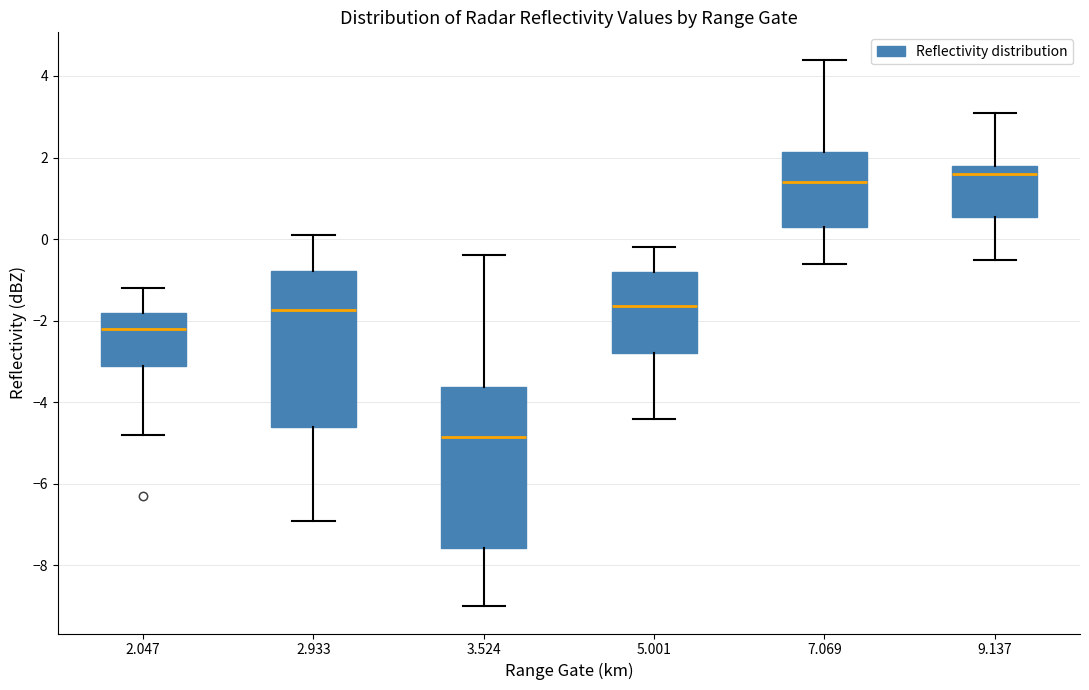

Reading left to right, transcribe this box plot: for each box, give where its median line is, the range the box spans, and where its two whiskers end, as read against the y-axis. The values are not printed on the chart, so give them approximately, as read against the axis.

2.047: median -2.2, box -3.0 to -1.8, whiskers -4.8 to -1.2
2.933: median -1.8, box -4.6 to -0.8, whiskers -6.8 to 0.2
3.524: median -4.8, box -7.6 to -3.6, whiskers -9.0 to -0.4
5.001: median -1.6, box -2.8 to -0.8, whiskers -4.4 to -0.2
7.069: median 1.4, box 0.4 to 2.2, whiskers -0.6 to 4.4
9.137: median 1.6, box 0.6 to 1.8, whiskers -0.4 to 3.2